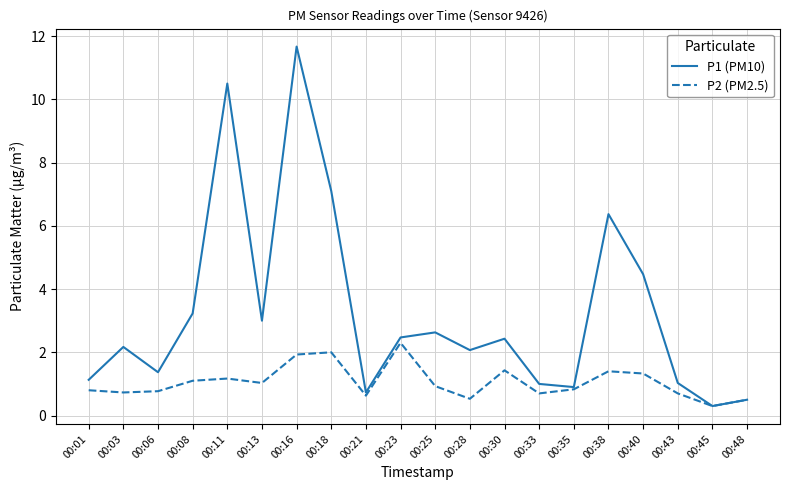

What are all the series names shown in the legend?

P1 (PM10), P2 (PM2.5)